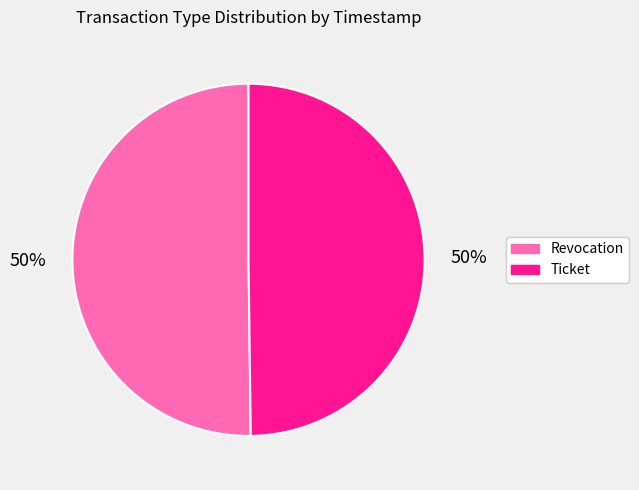

How many segments does this pie chart have?

2